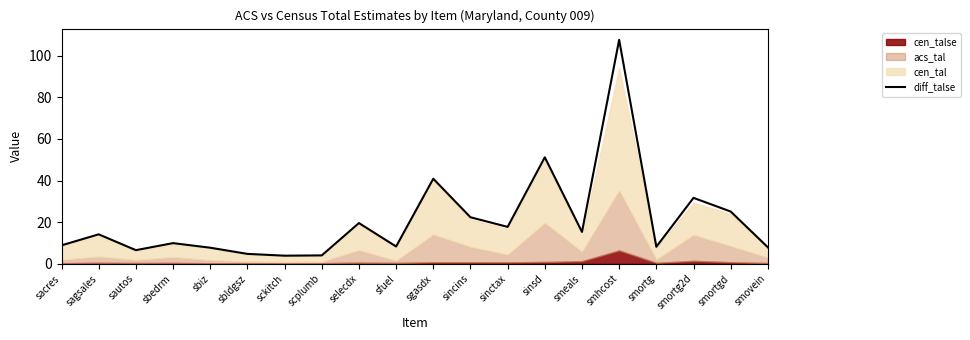

Rank the categories by value from lowest to highest.

sckitch, scplumb, sbldgsz, sautos, sbiz, smovein, smortg, sfuel, sacres, sbedrm, sagsales, smeals, sinctax, selecdx, sincins, smortgd, smortg2d, sgasdx, sinsd, smhcost